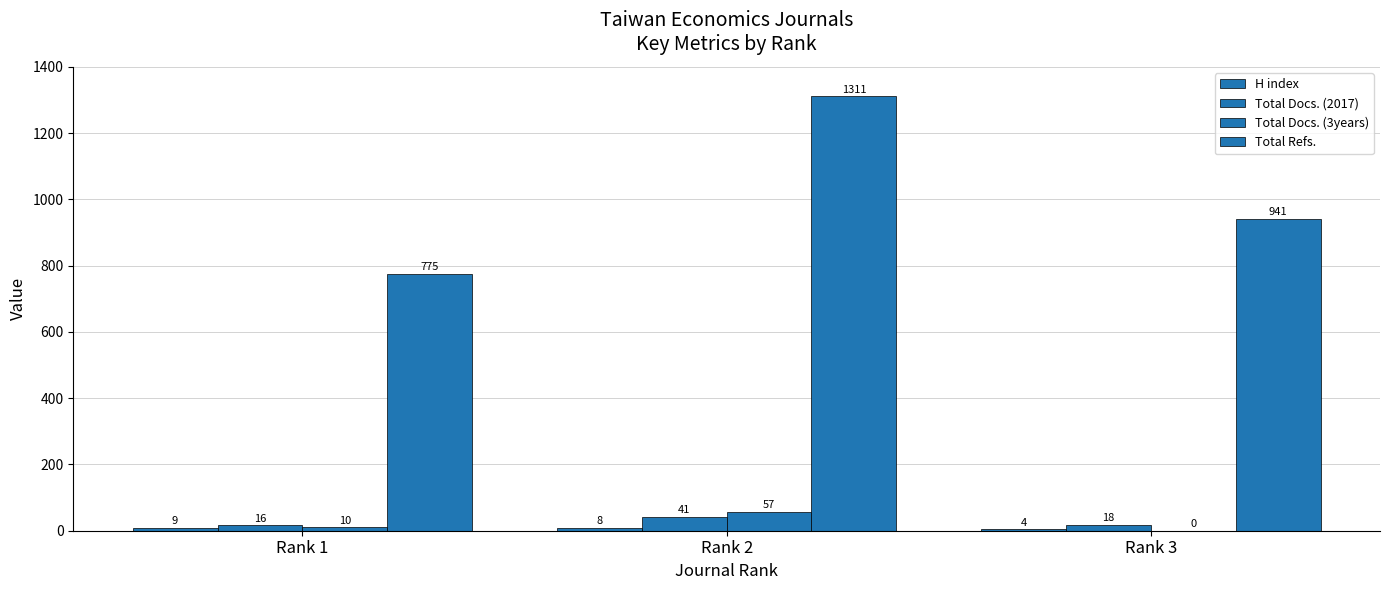

Where does the Total Refs. series first go above 941?

Rank 2